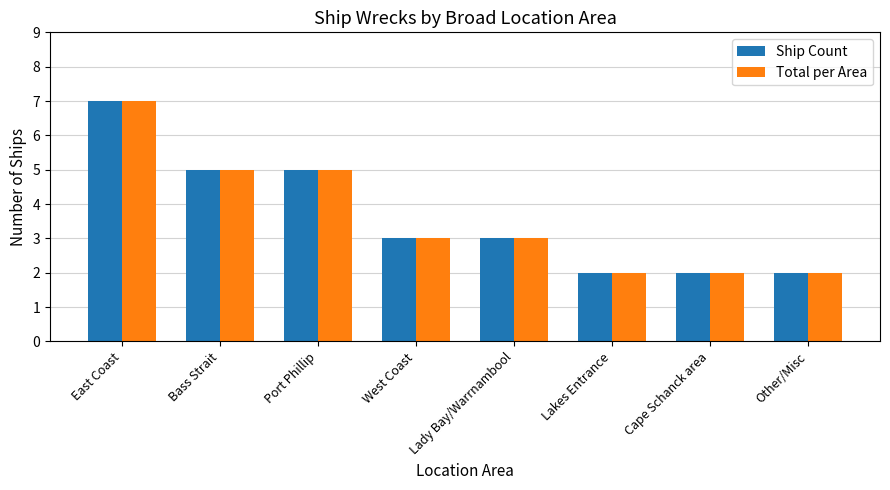

Reading right to left, what are all the values shown in this chart?

Ship Count: Other/Misc=2	Cape Schanck area=2	Lakes Entrance=2	Lady Bay/Warrnambool=3	West Coast=3	Port Phillip=5	Bass Strait=5	East Coast=7
Total per Area: Other/Misc=2	Cape Schanck area=2	Lakes Entrance=2	Lady Bay/Warrnambool=3	West Coast=3	Port Phillip=5	Bass Strait=5	East Coast=7